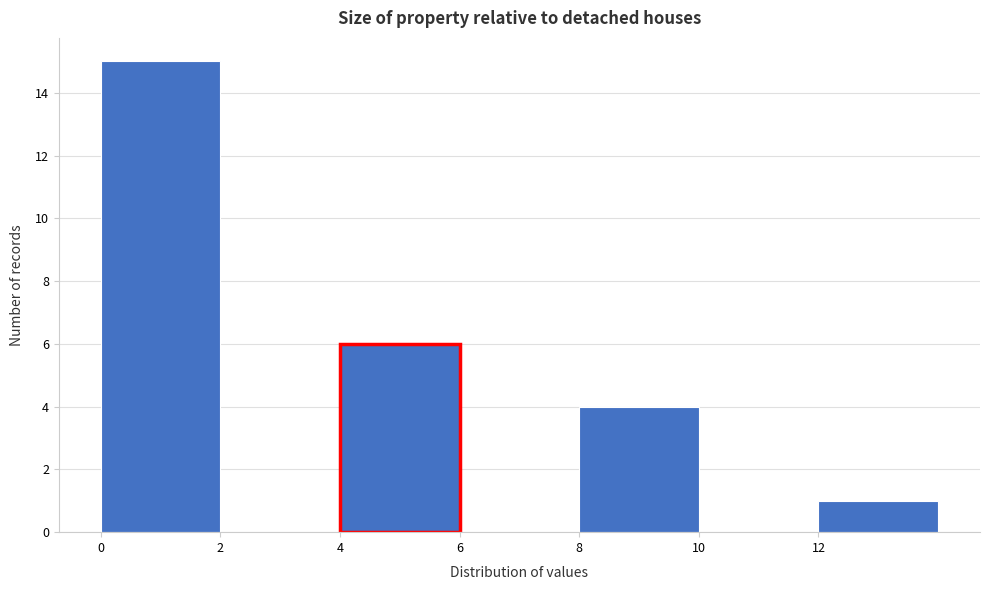

Over which range of the x-axis is the bar tallest?

0 to 2